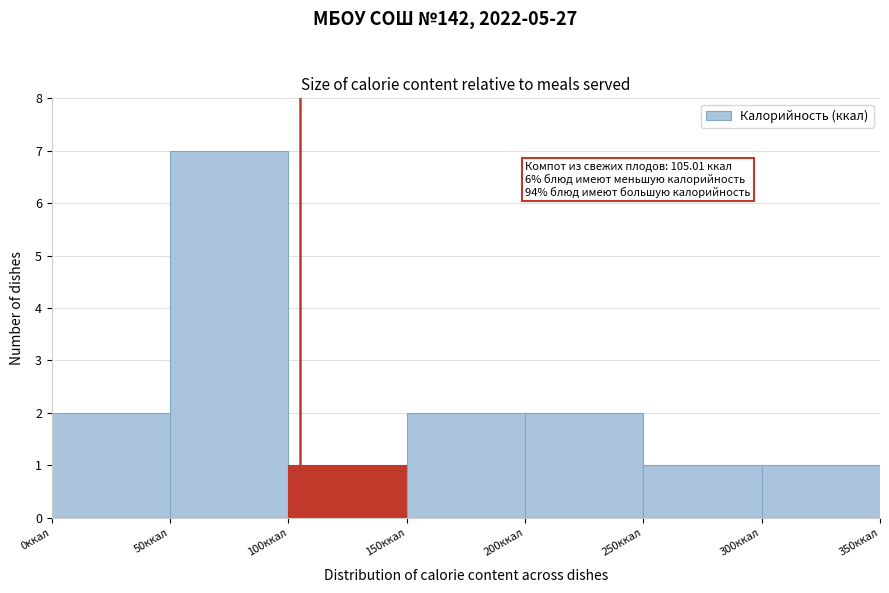

Over which range of the x-axis is the bar tallest?

50 to 100